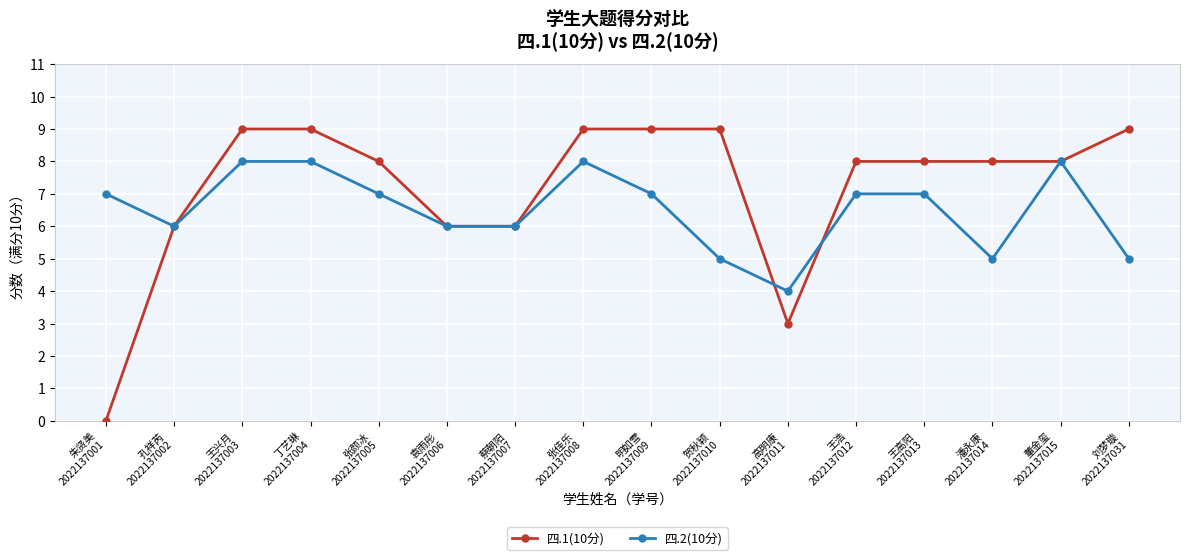

How many series are shown in this chart?

2